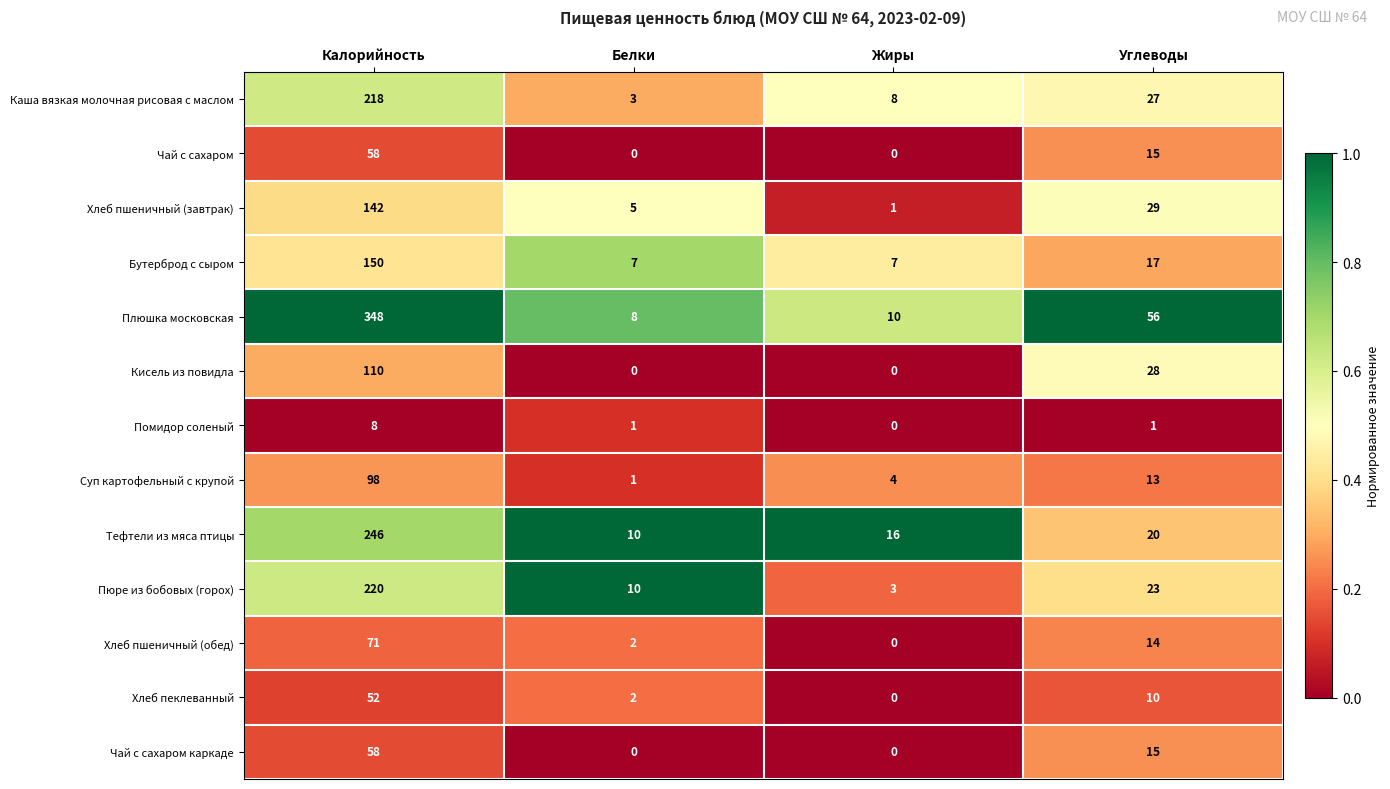

What is the minimum value for Плюшка московская?

8